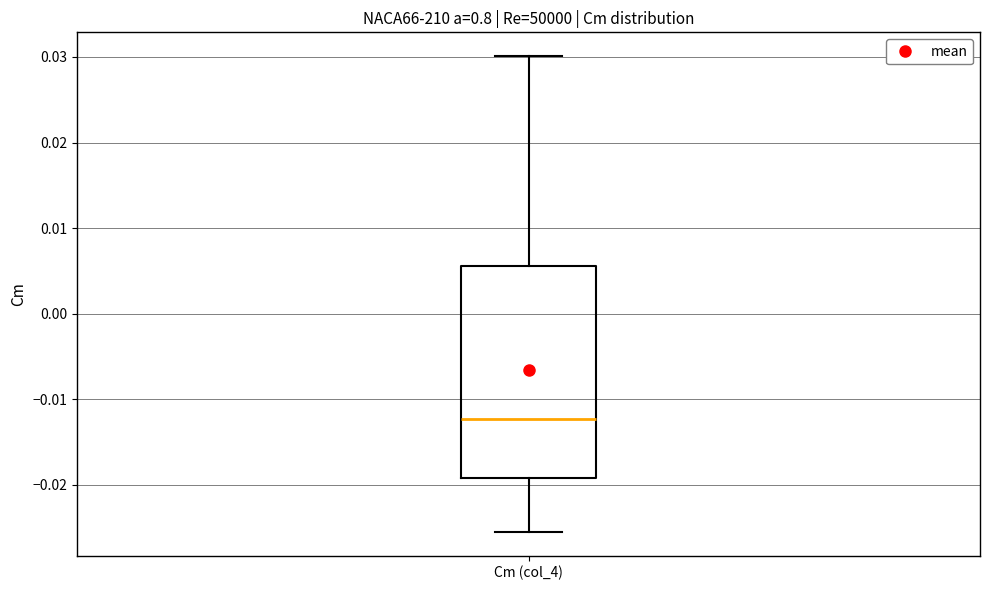

Where is the upper edge of the box for Cm (col_4) on the y-axis? The values are not printed on the chart, so give them approximately, as read against the axis.

0.006